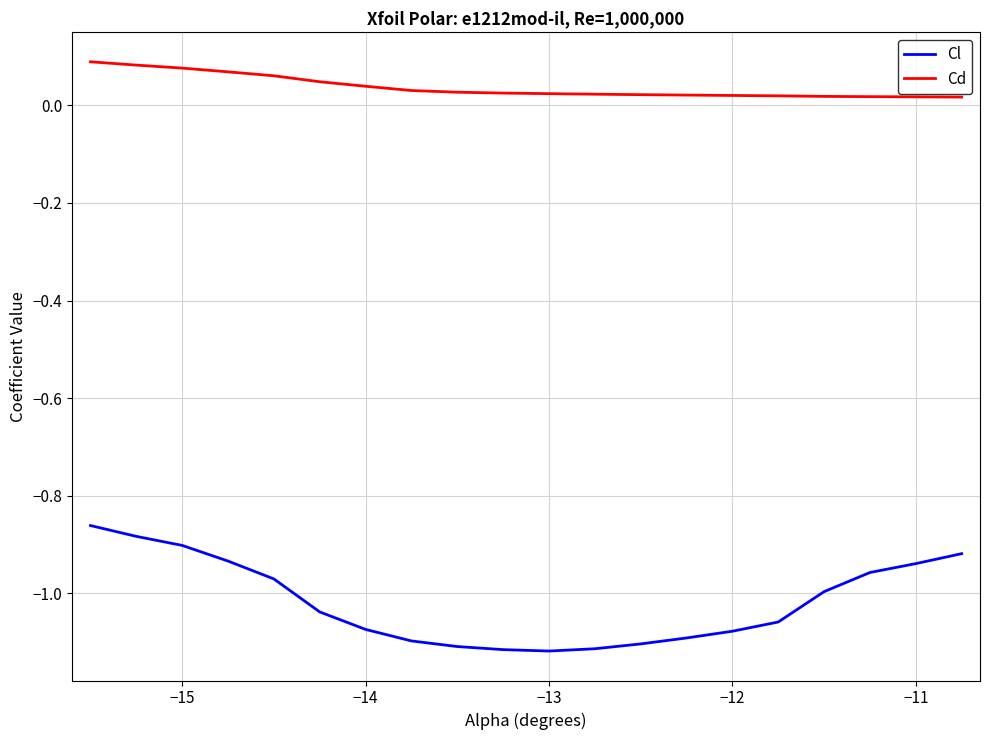

What are all the series names shown in the legend?

Cl, Cd